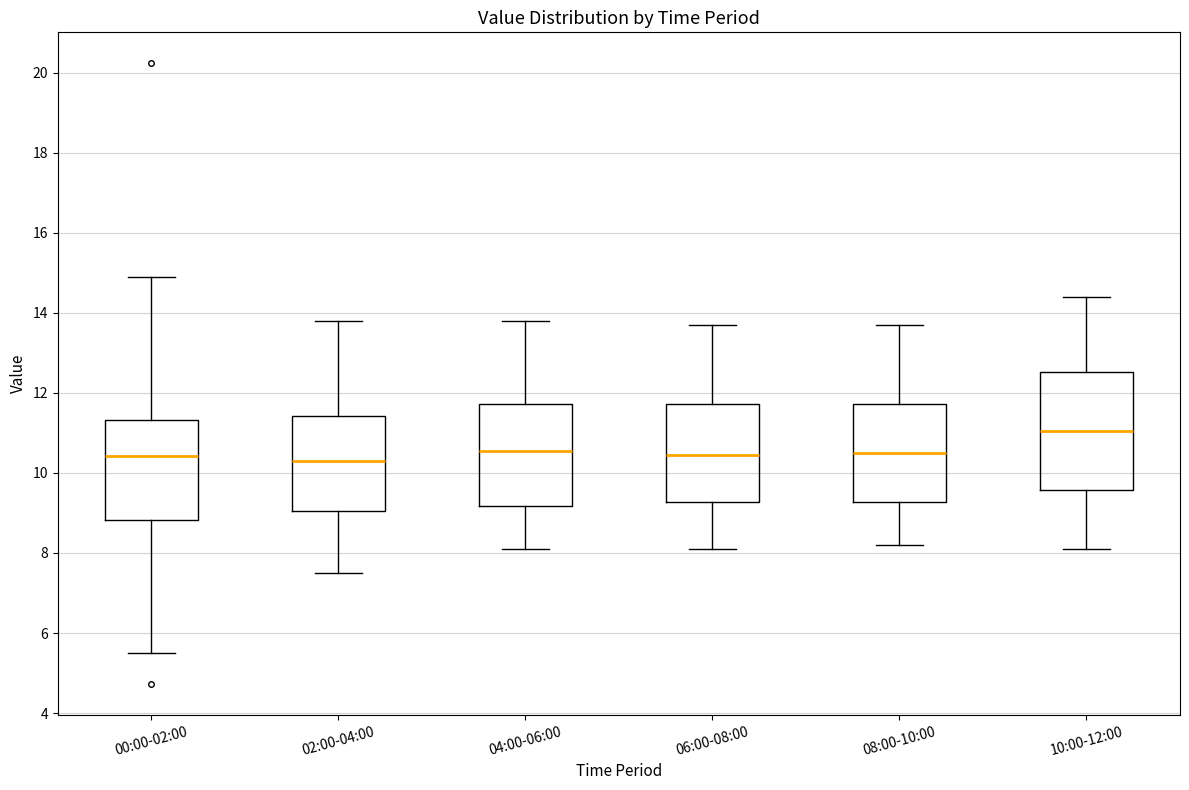

Which box has the highest median line?

10:00-12:00